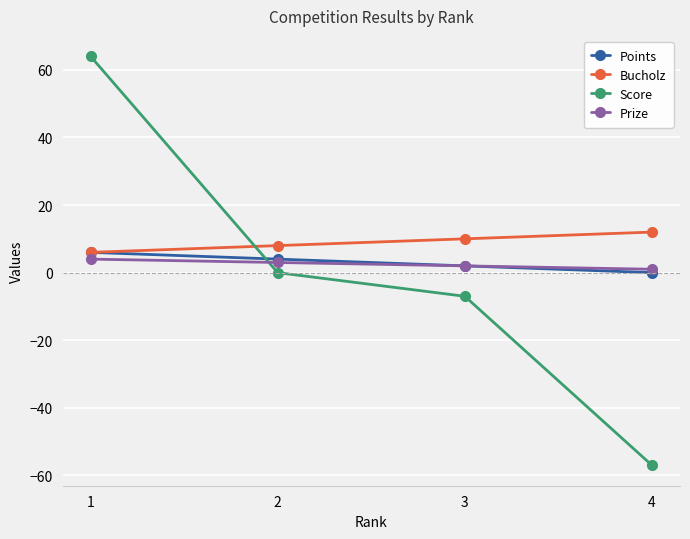

Is the value of Score at 1 greater than the value of Points at 2?

Yes